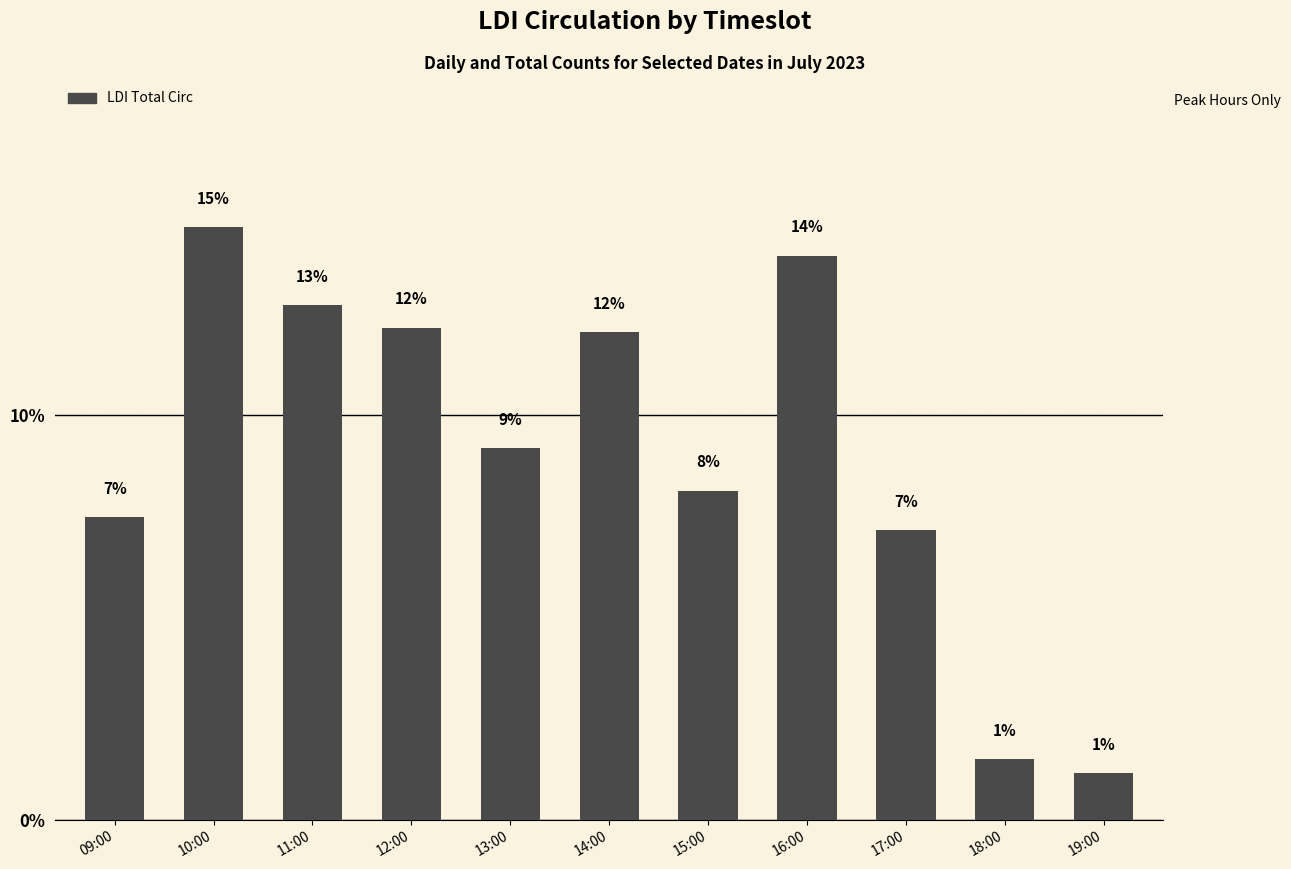

How many bars are there in total?

11